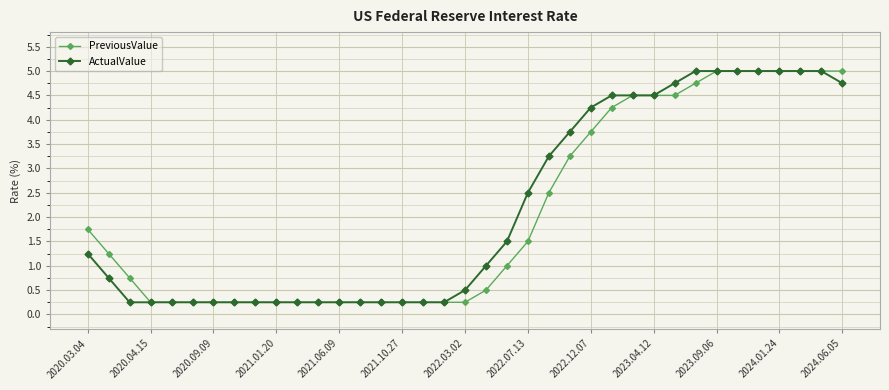

How many lines are shown in the chart?

2